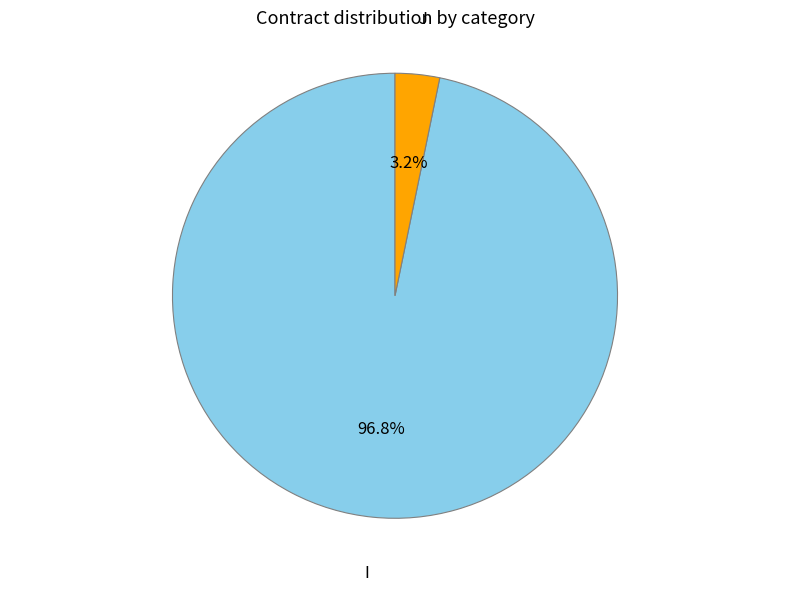

What percentage is the I slice, to the nearest percent?

97%